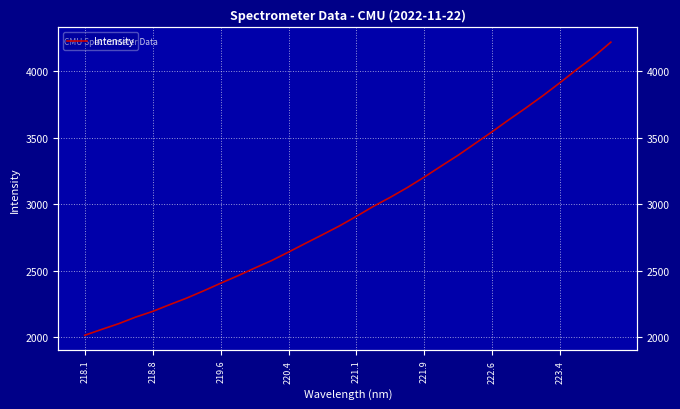

What is the average value?

2958.3